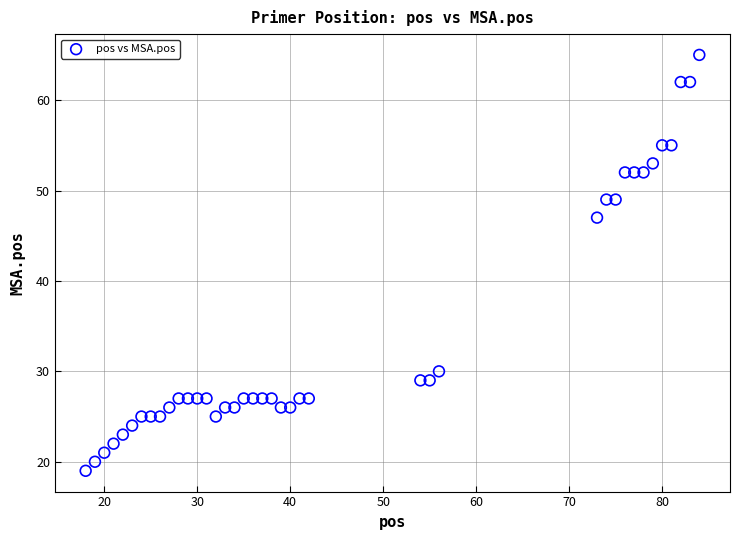

What Y value in the scatter plot is closest to 42?

47